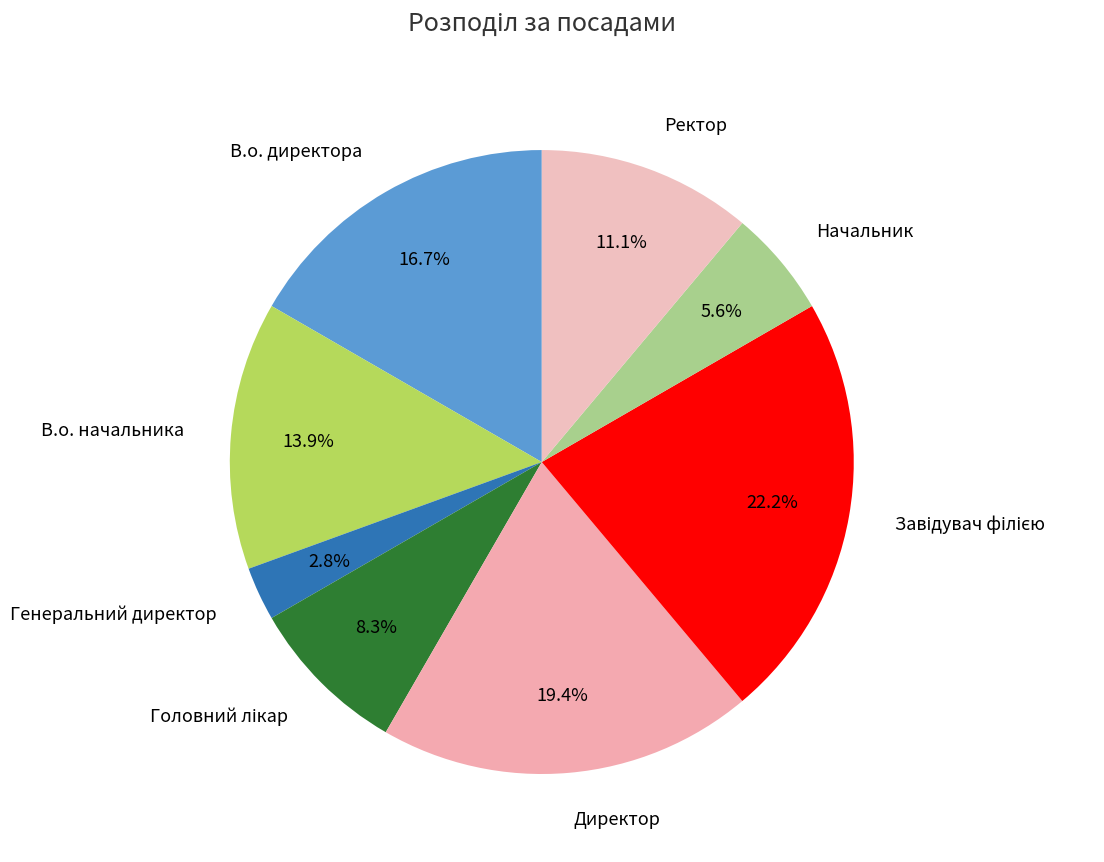

True or false: Ректор accounts for 1% of the total.

False